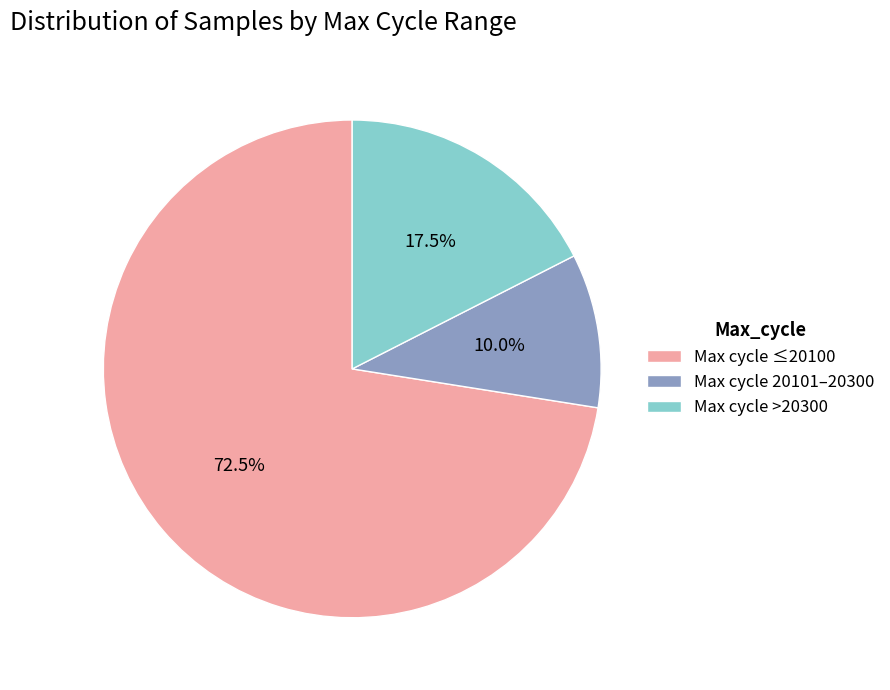

What is the ratio of the value at Max cycle 20101–20300 to the value at Max cycle >20300?

0.6